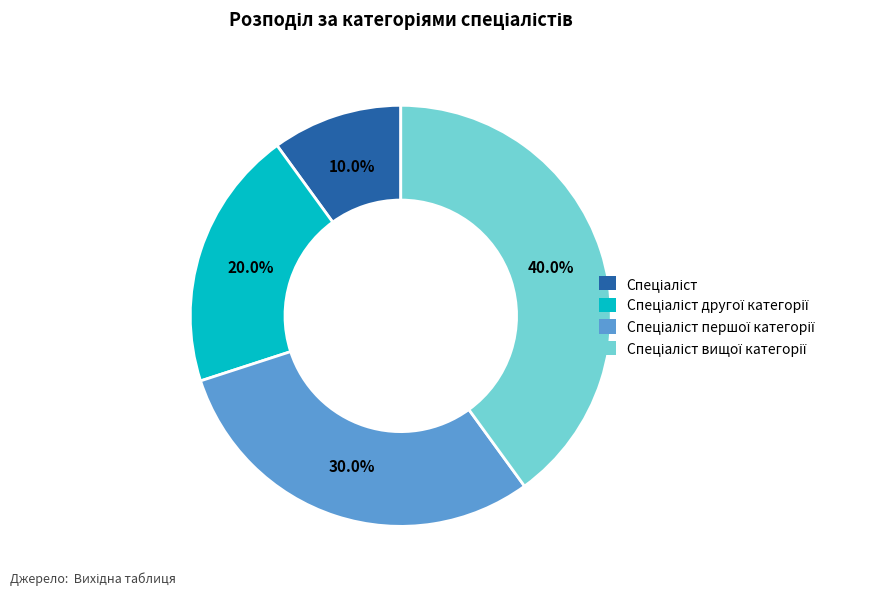

Is there any slice that represents more than half of the pie?

No